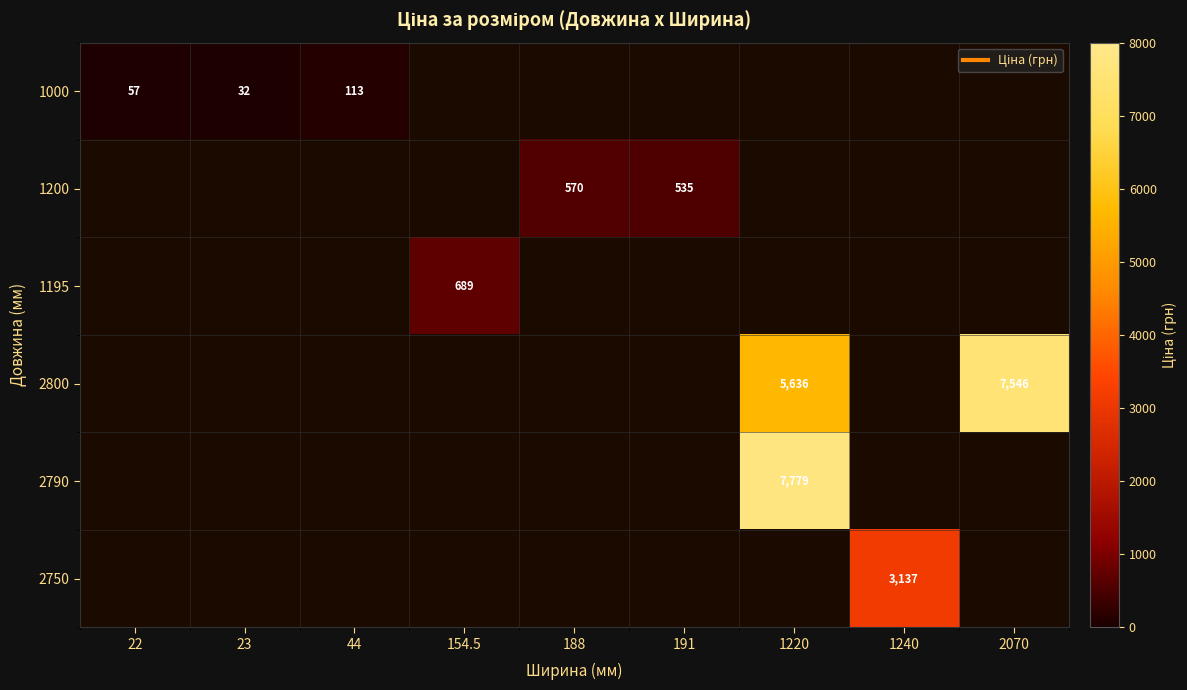

What is the difference between the maximum and minimum values in the 1195 series?

689.1